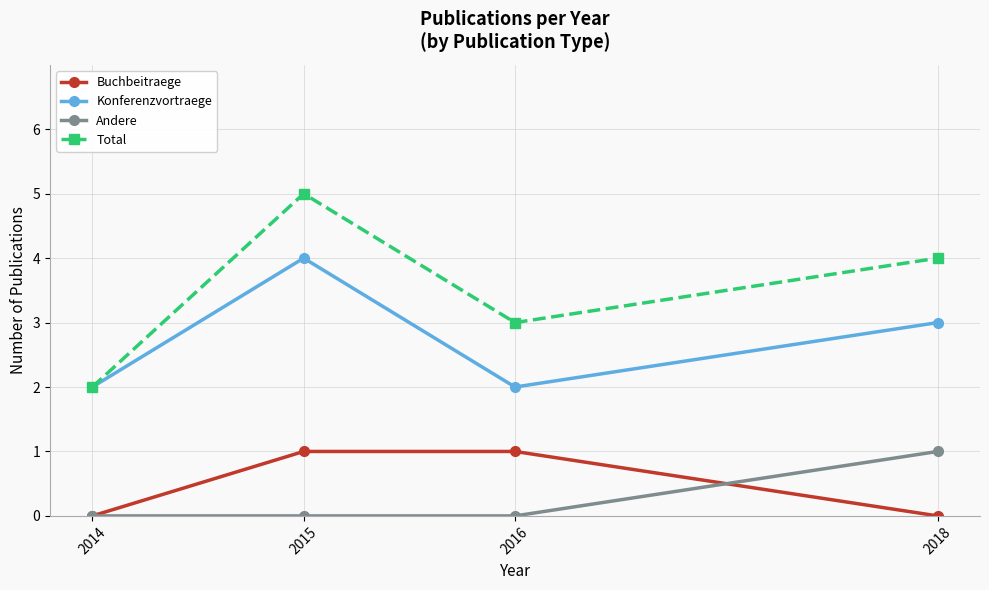

At which label is Konferenzvortraege closest to 3?

2018